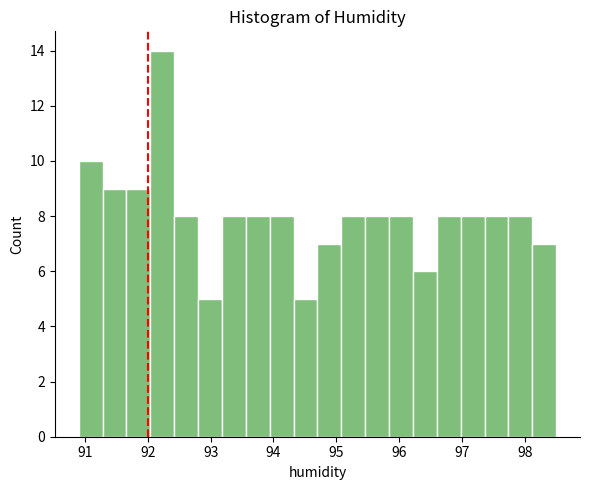

Around what value on the x-axis is the tallest bar? Give the approximate position of its centre, as read against the axis.

92.2